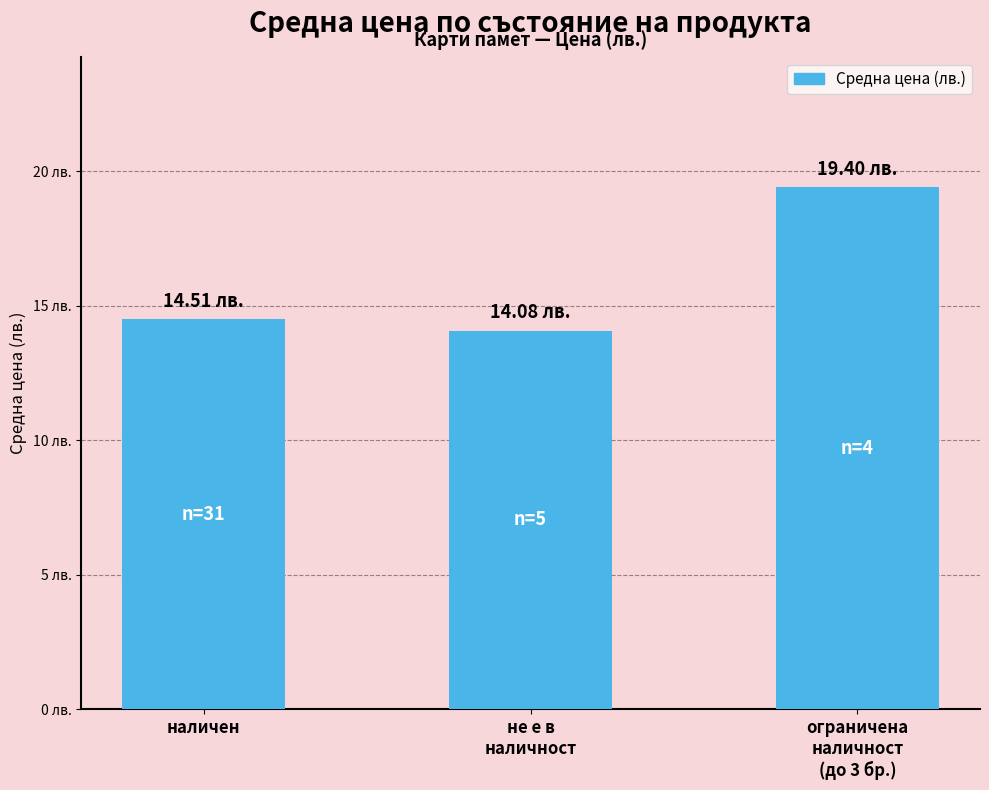

What is the greatest value displayed?

19.4